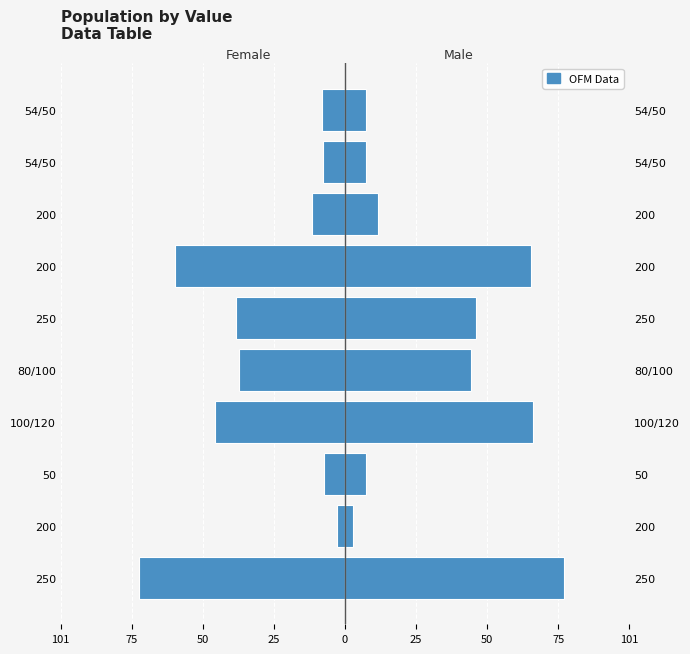

List the series in order of their peak value, highest first.

Male, Female